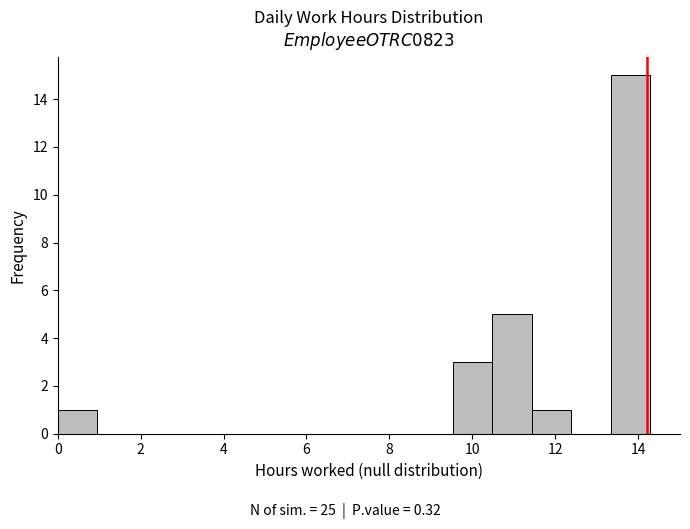

How tall is the bar that spans 0.0 to 1.0 on the x-axis? Neither the bar edges nor the heights are printed on the chart, so give them approximately, as read against the axes.

1